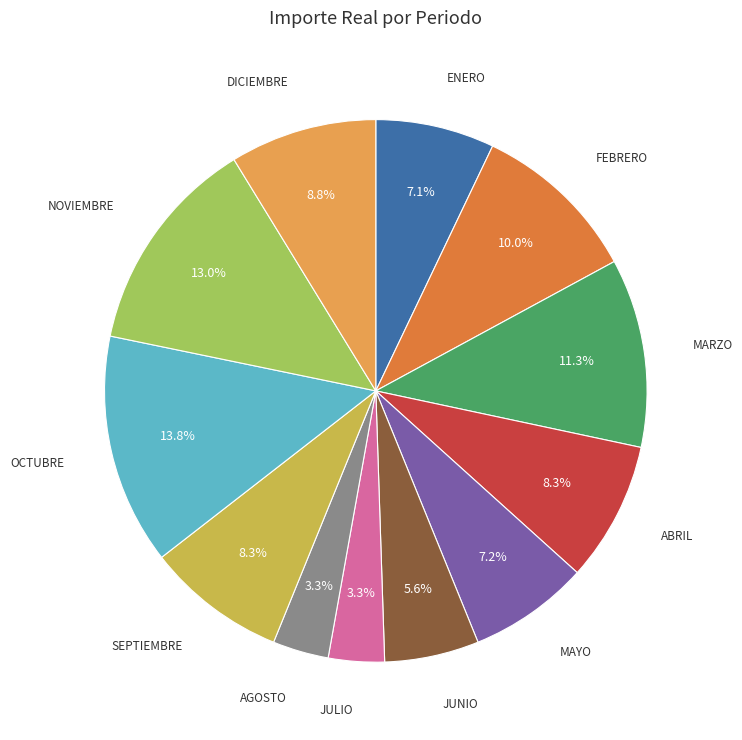

Is there a majority slice in this chart?

No